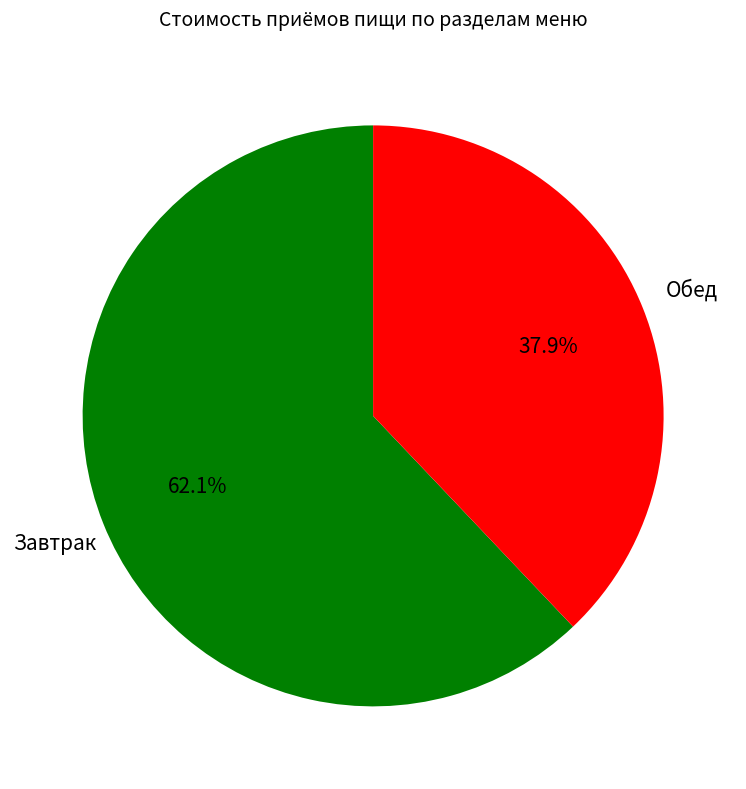

Count the number of slices in the pie.

2